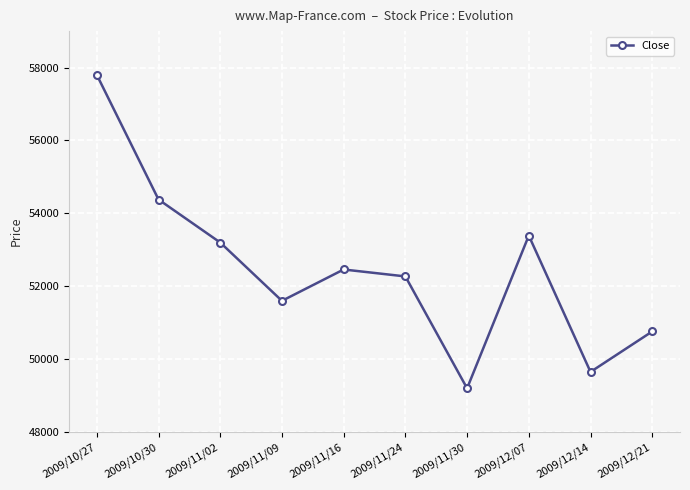

Is it true that the value at 2009/11/02 is 36989?

False